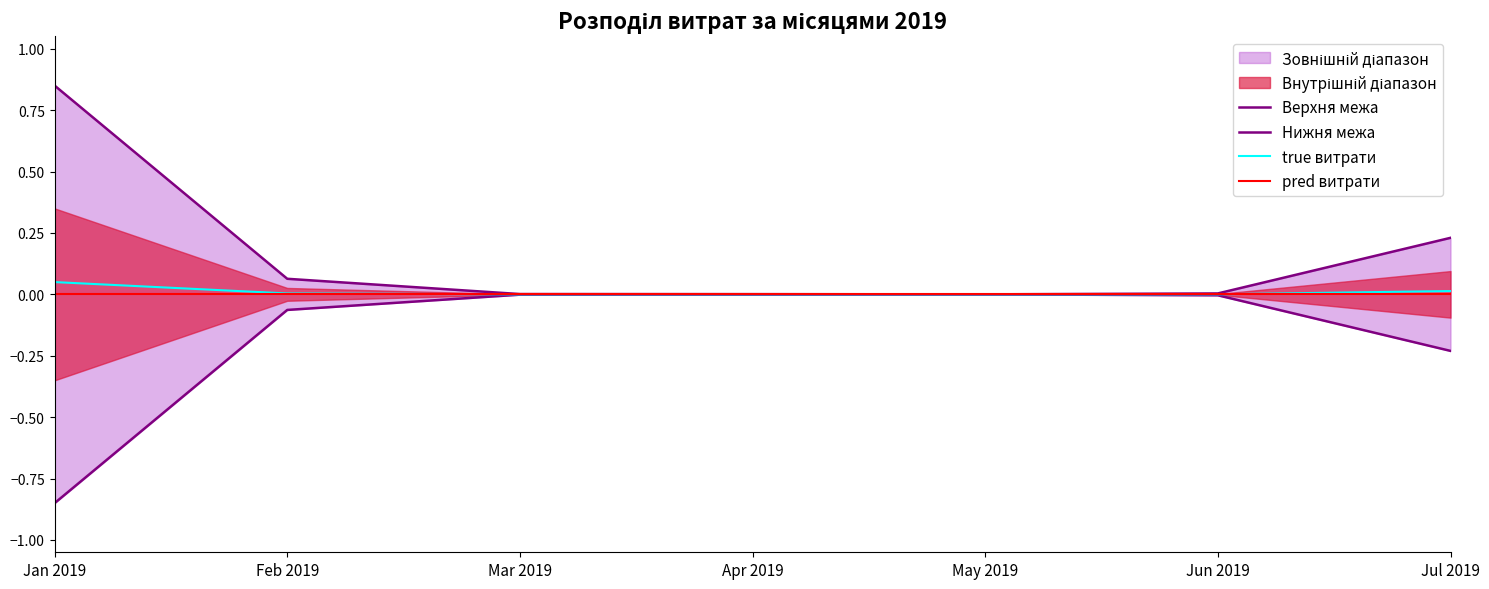

True or false: true витрати and pred витрати cross at least once.

False